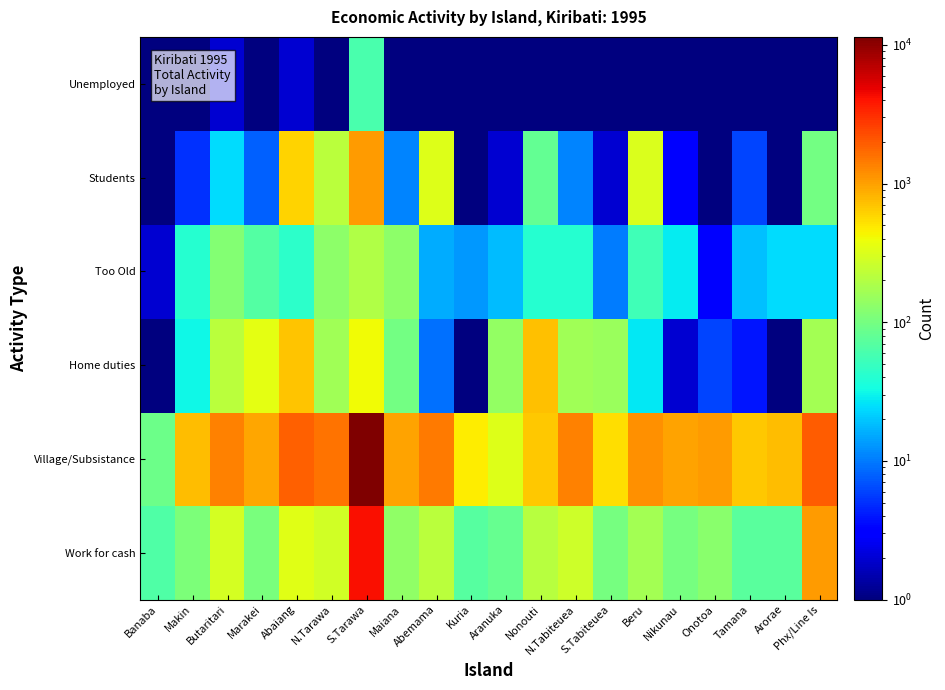

What is the total value across all series at S.Tarawa?

17241.0